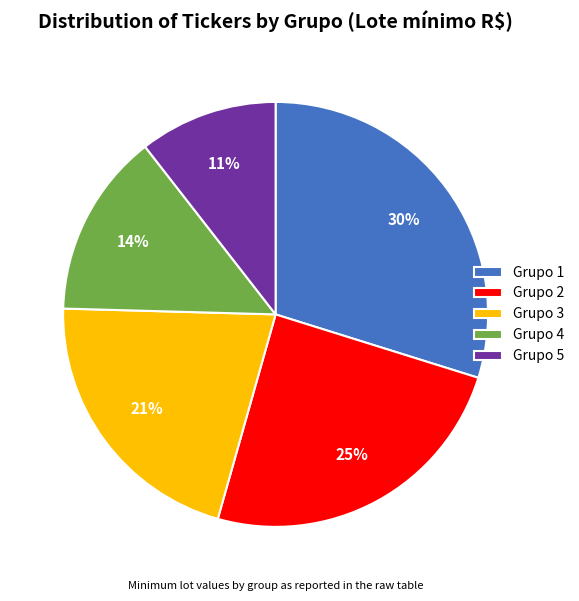

Which category has the biggest portion of the pie?

Grupo 1